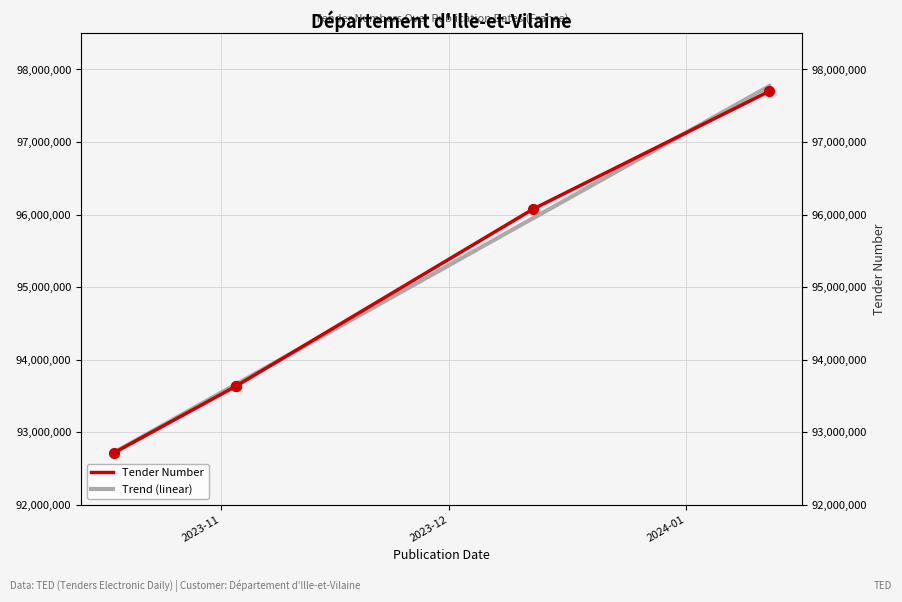

Which series contains the highest Y value?

Trend (linear)